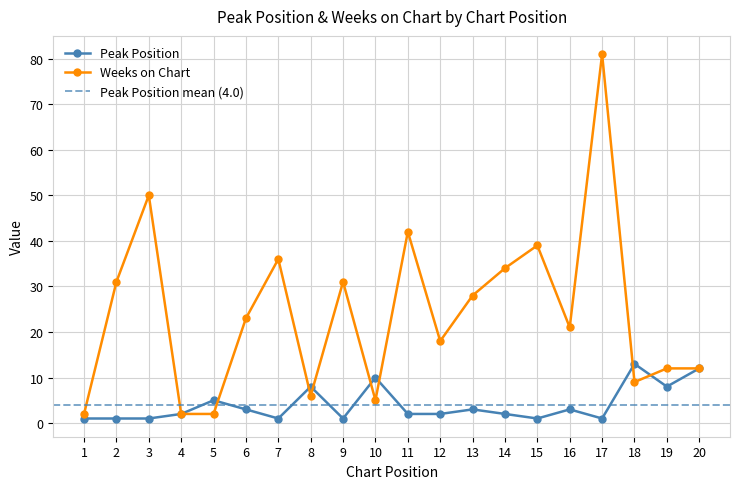

Between 3 and 12, which series saw the biggest shift?

Weeks on Chart